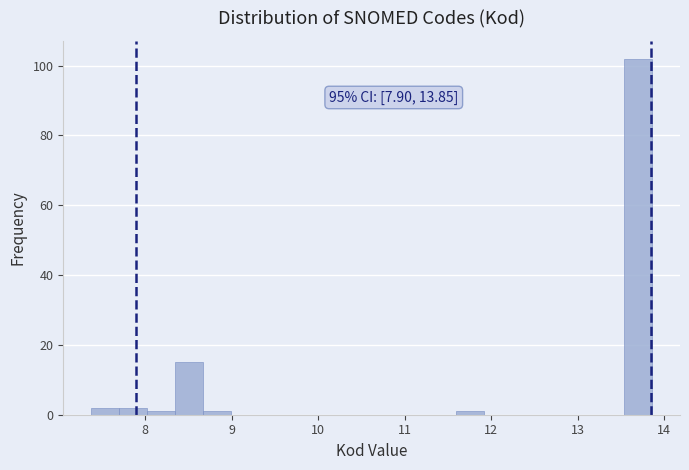

Around what value on the x-axis is the tallest bar? Give the approximate position of its centre, as read against the axis.

13.7